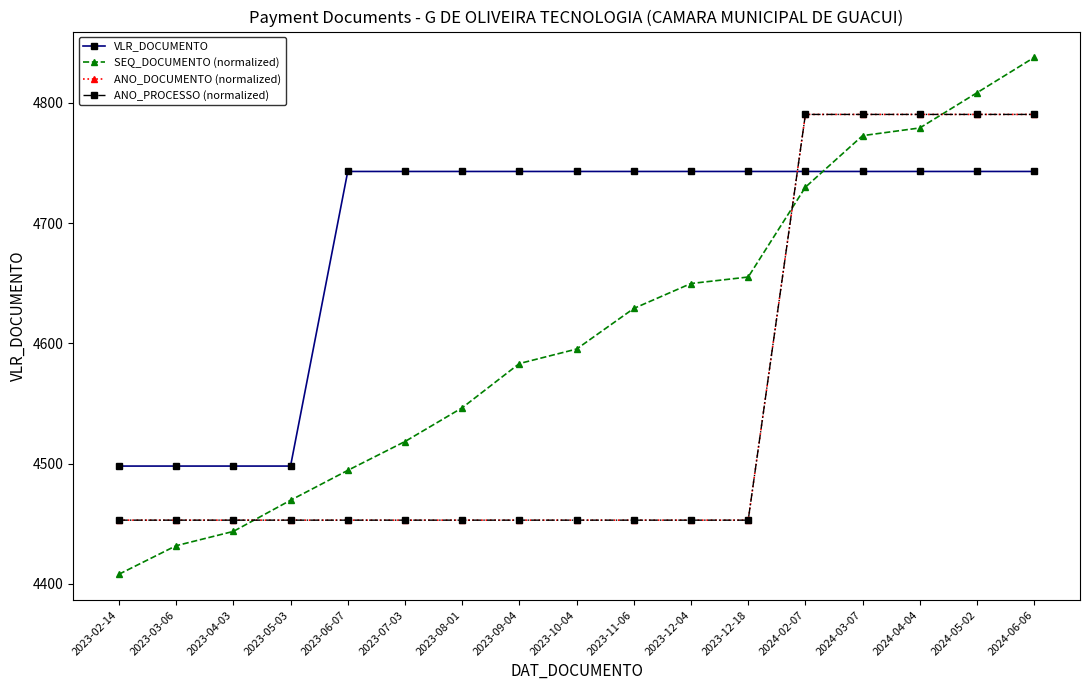

What is the difference between the highest and lowest values at 2023-12-18?

290.0